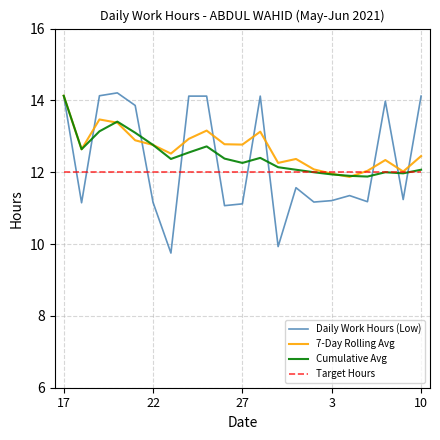

Which series has the widest spread of values?

Daily Work Hours (Low)